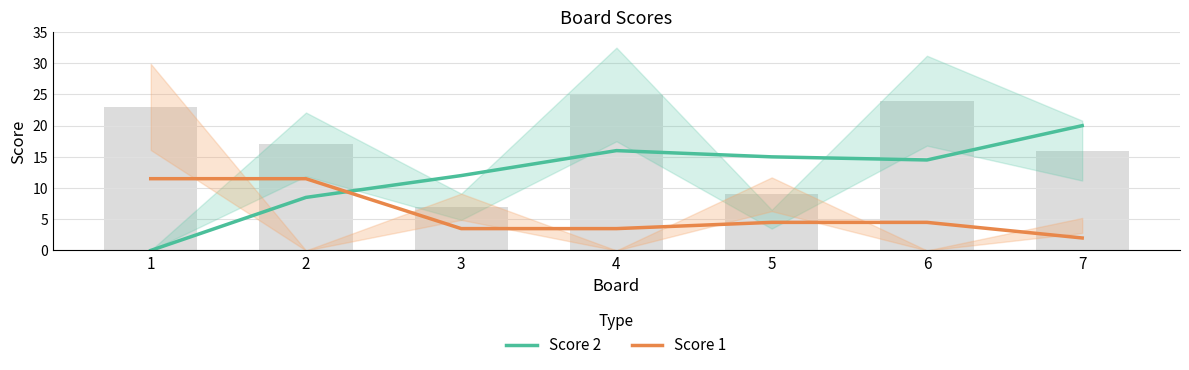

How many distinct data groups are displayed?

2